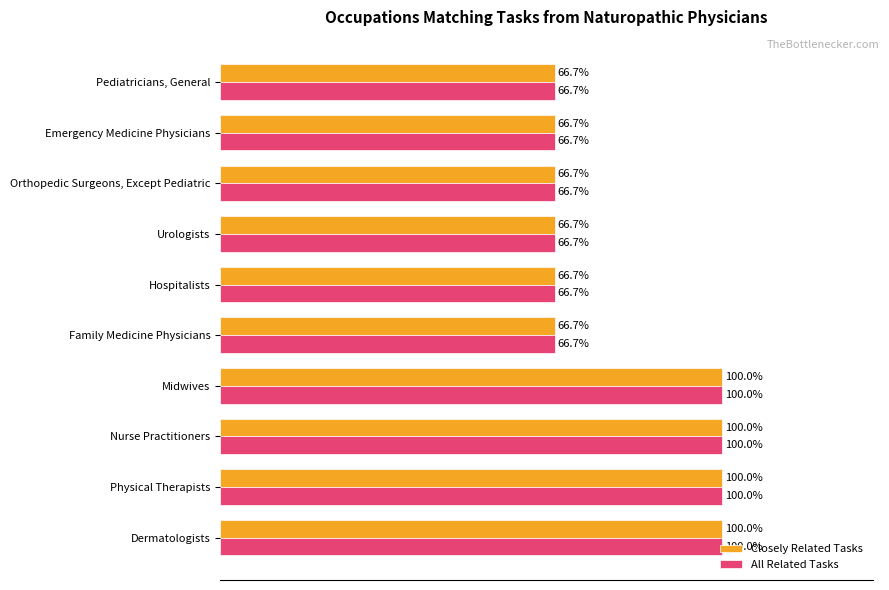

Is the value of Closely Related Tasks at Nurse Practitioners greater than the value of All Related Tasks at Emergency Medicine Physicians?

Yes